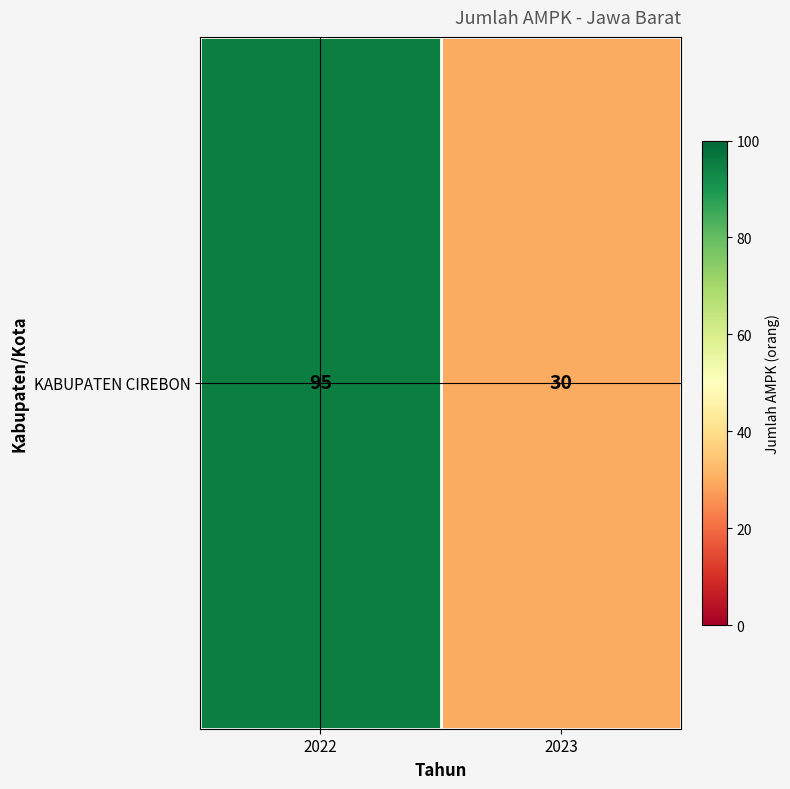

Is it true that the value at 2023 is 21?

False